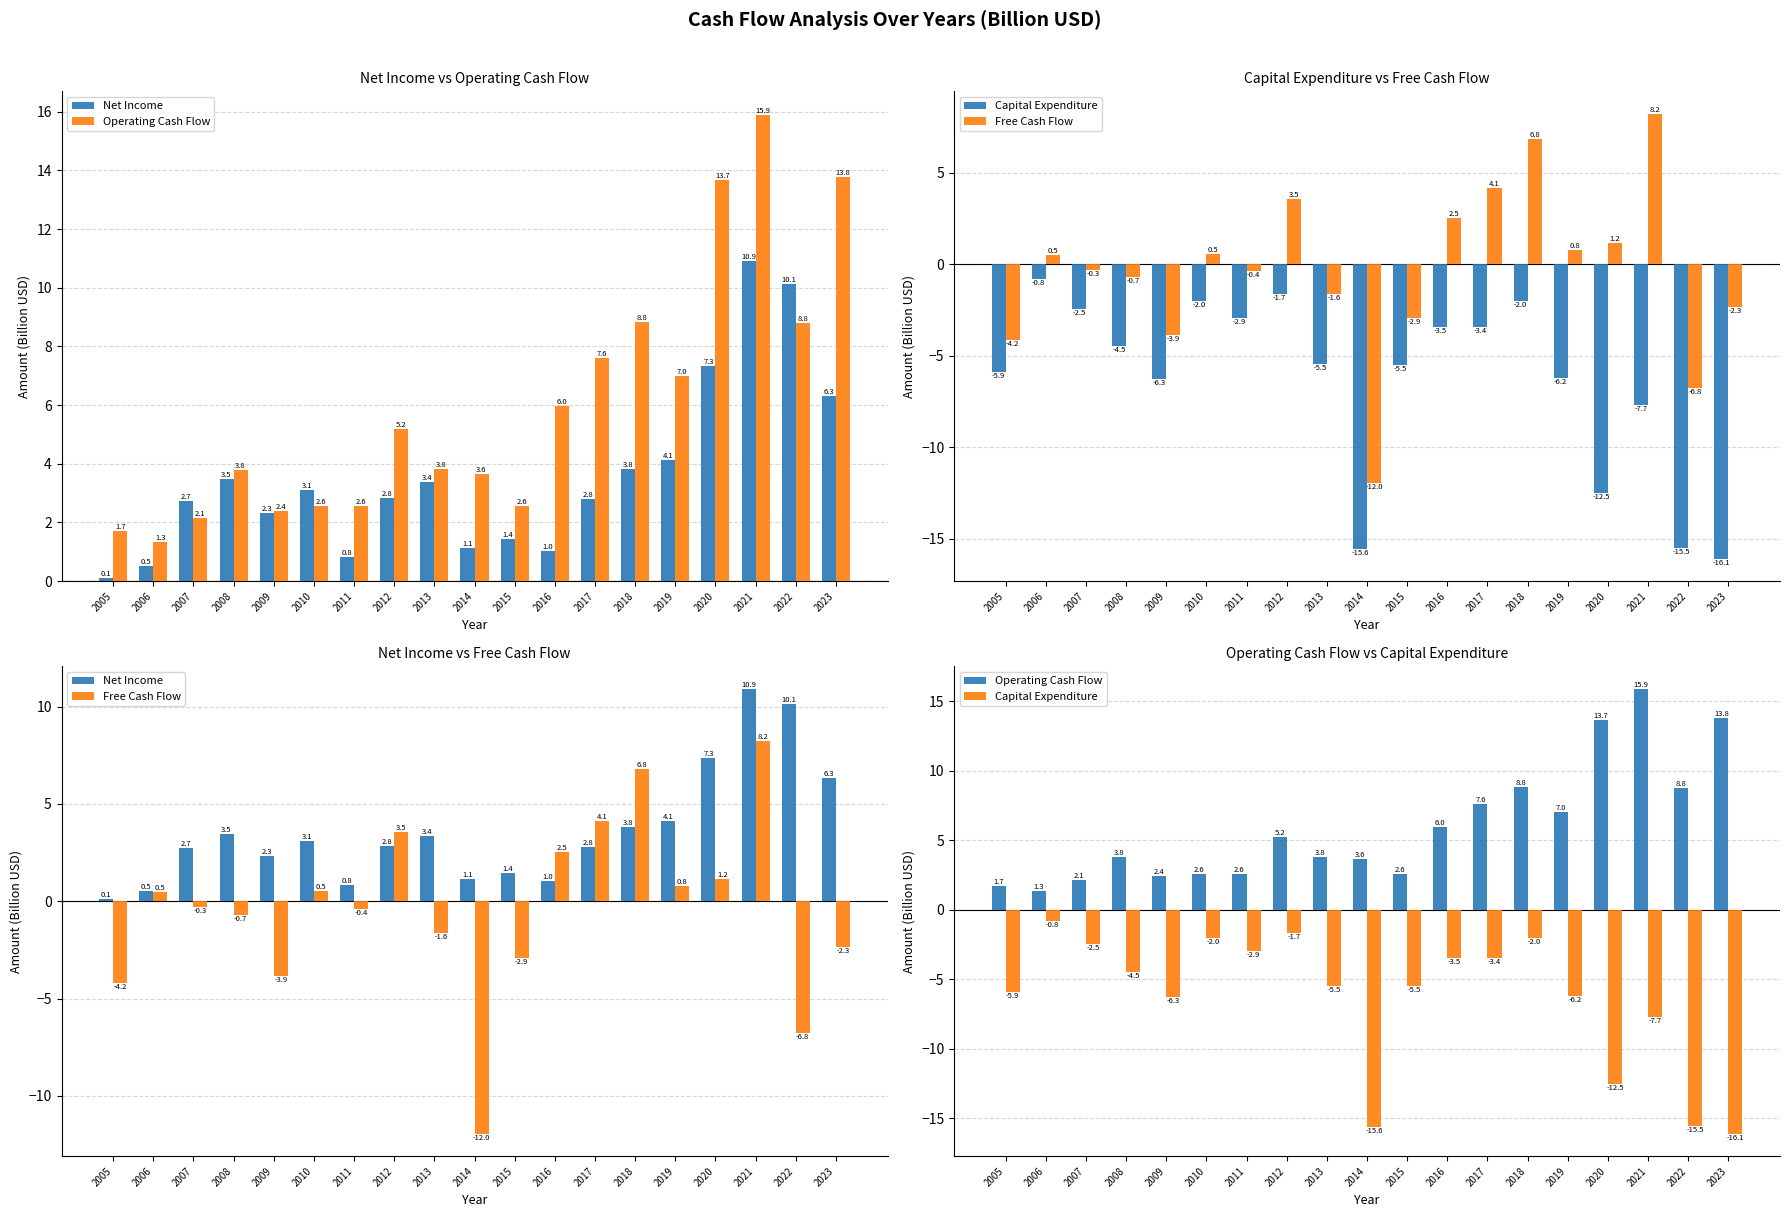

What are all the series names shown in the legend?

Net Income, Operating Cash Flow, Capital Expenditure, Free Cash Flow